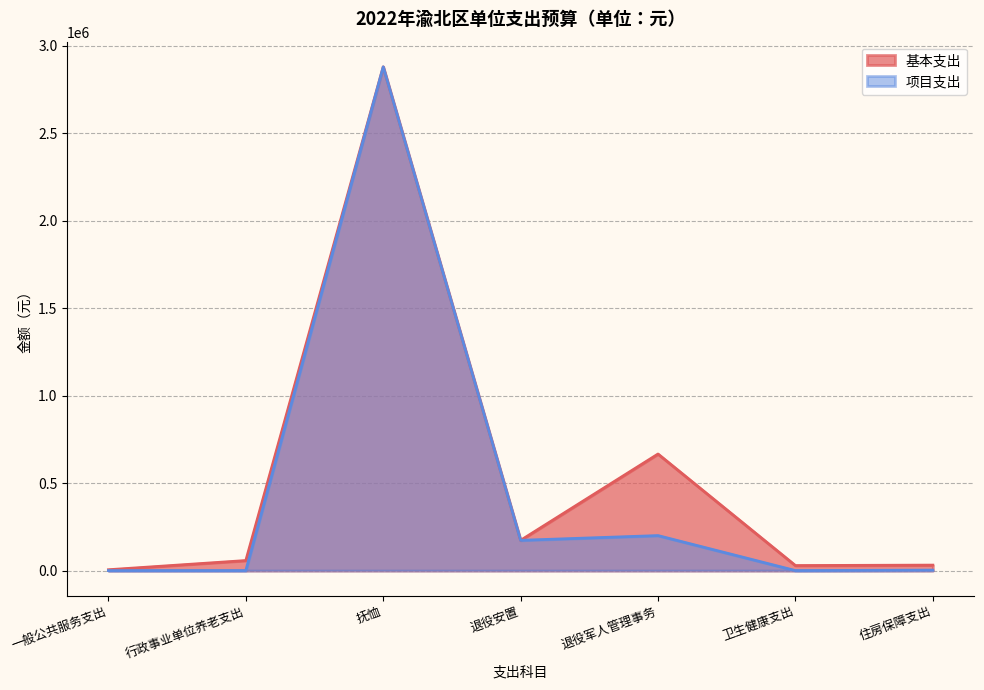

Is the value of 基本支出 at 抚恤 greater than the value of 项目支出 at 抚恤?

No